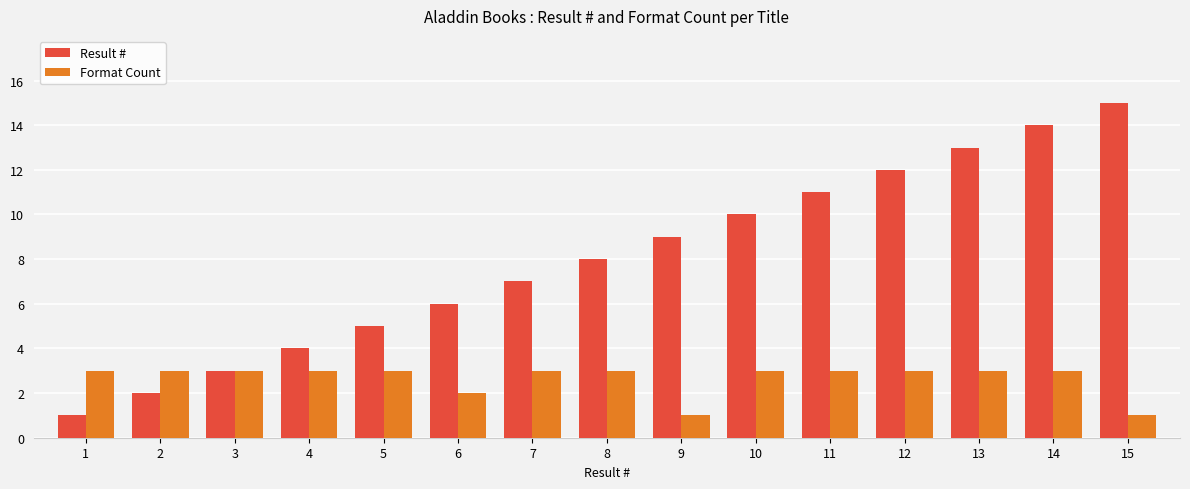

Is the value of Format Count at 15 greater than the value of Result # at 12?

No